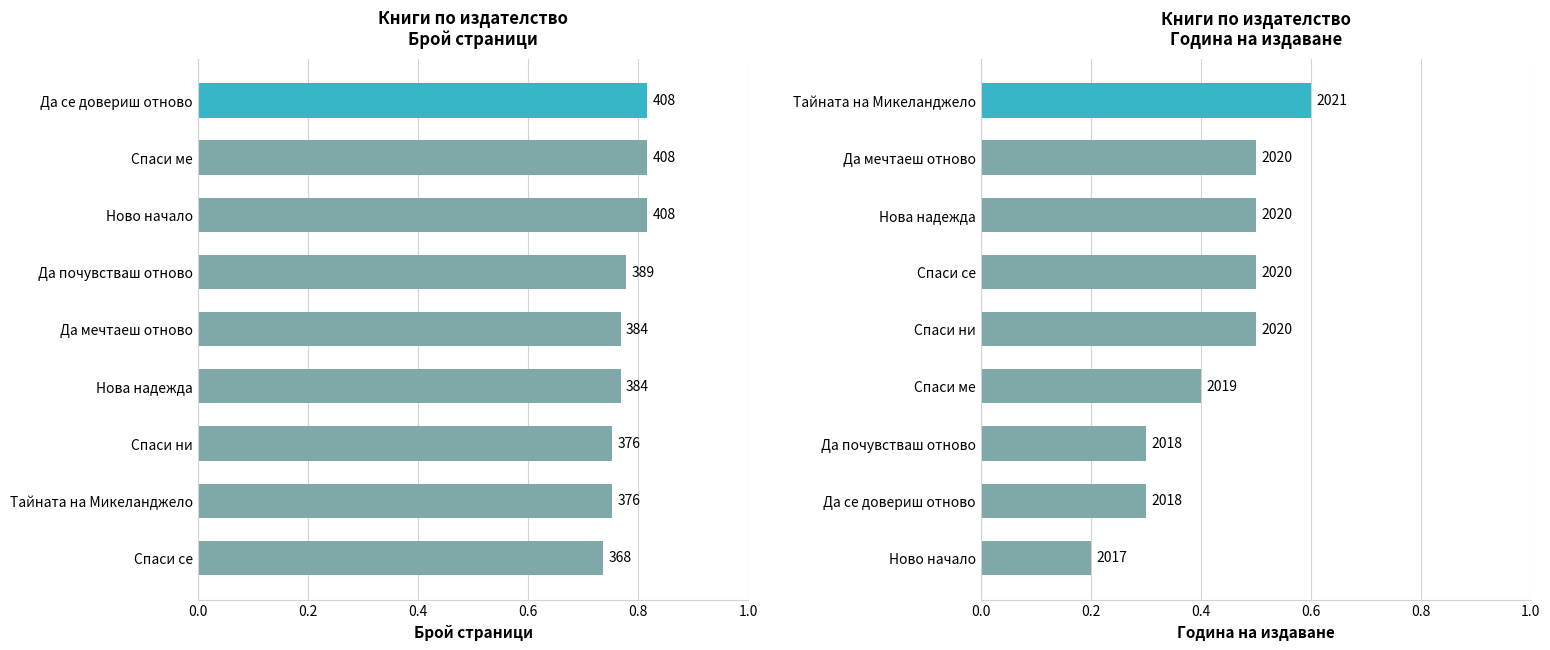

Which series has the largest range (max minus min)?

Година на издаване